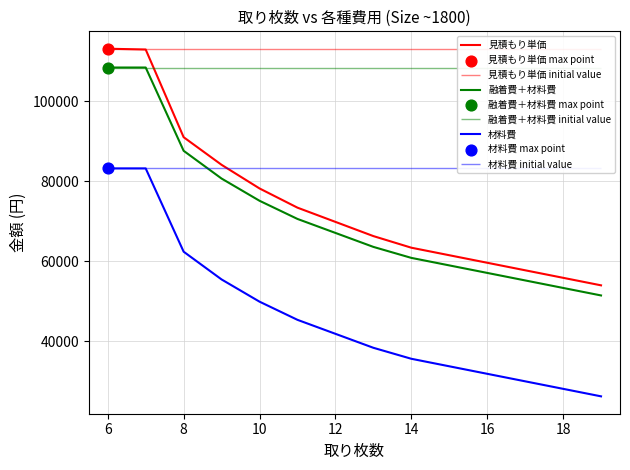

Which series reaches the maximum Y coordinate?

見積もり単価